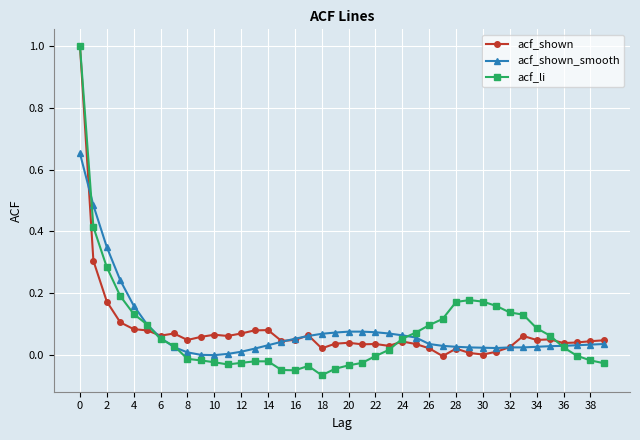

What is the greatest value displayed?

1.0